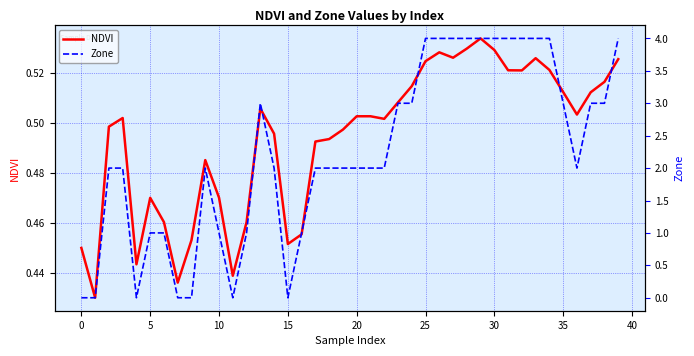

How many interior local peaks does the NDVI series have?

8